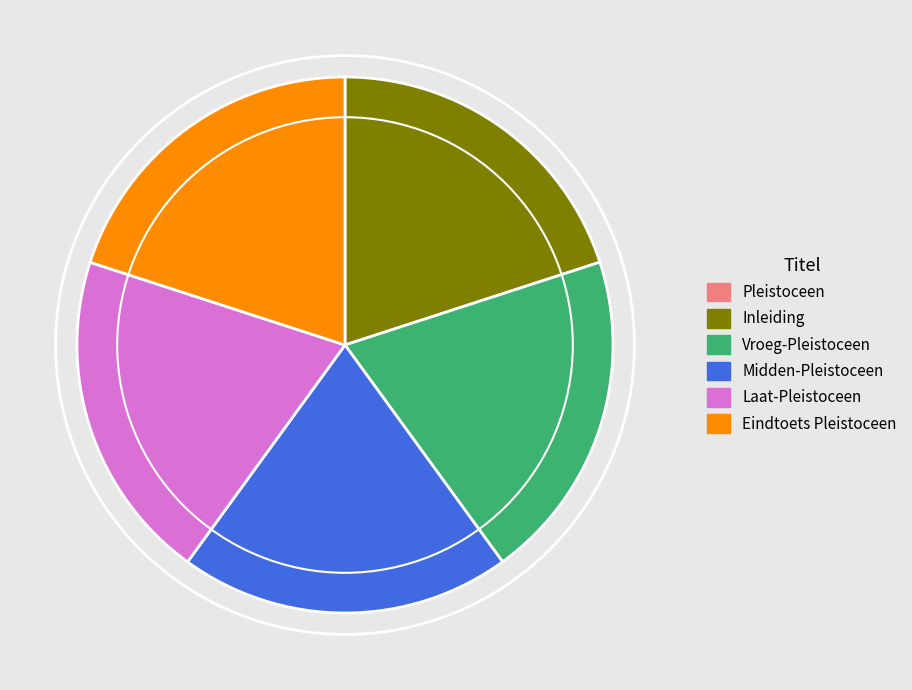

Is there a majority slice in this chart?

No